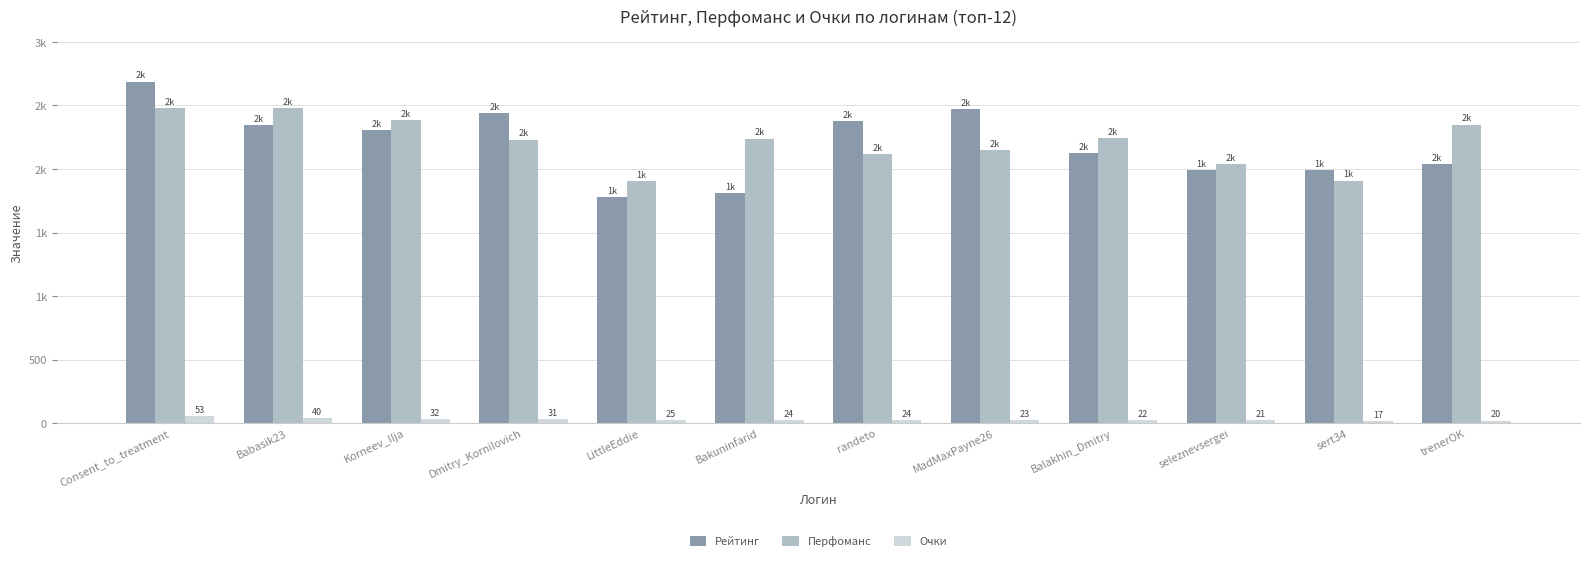

What is the lowest value of the Очки series?

17